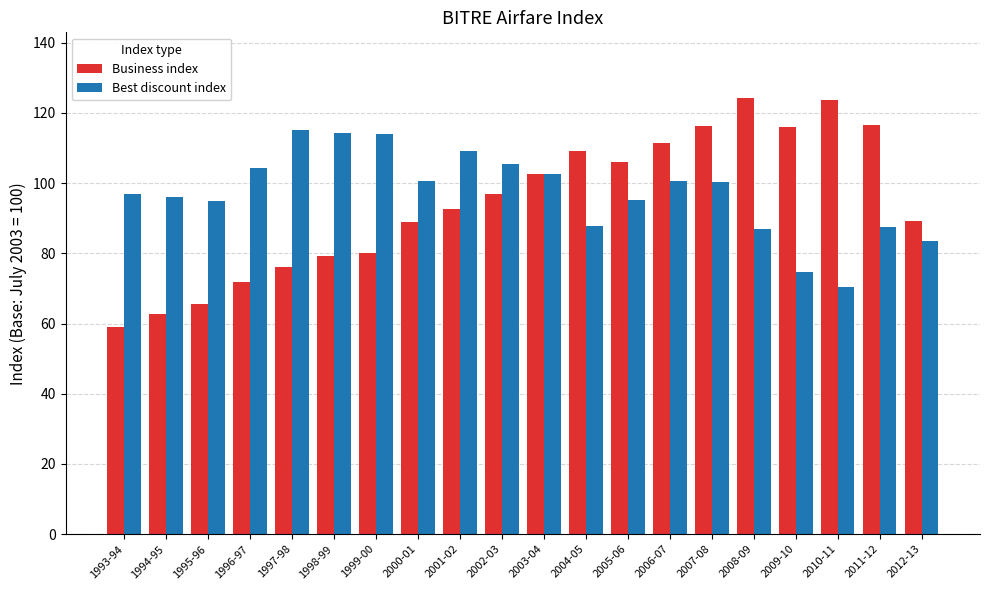

What is the difference between the maximum and second lowest values in the Business index series?

61.5